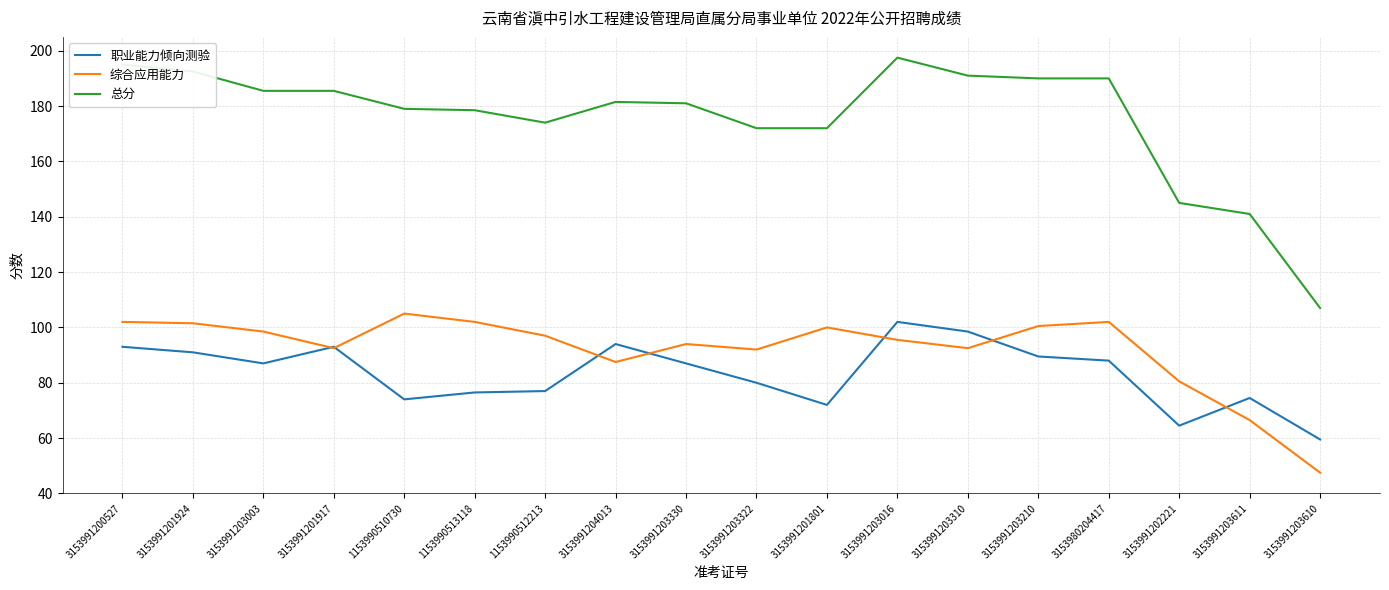

What are all the series names shown in the legend?

职业能力倾向测验, 综合应用能力, 总分